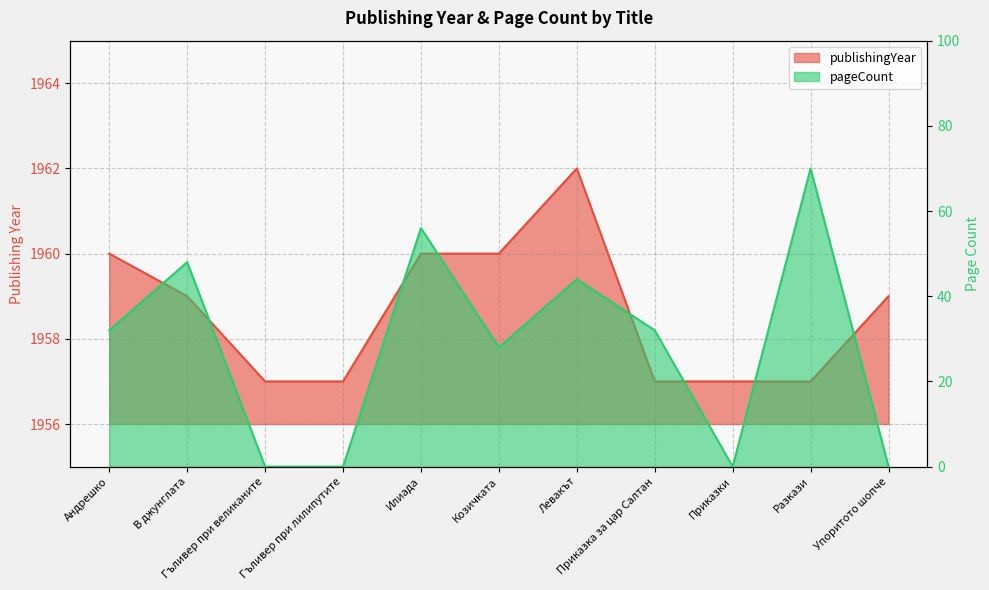

What is the sum of all pageCount values?

310